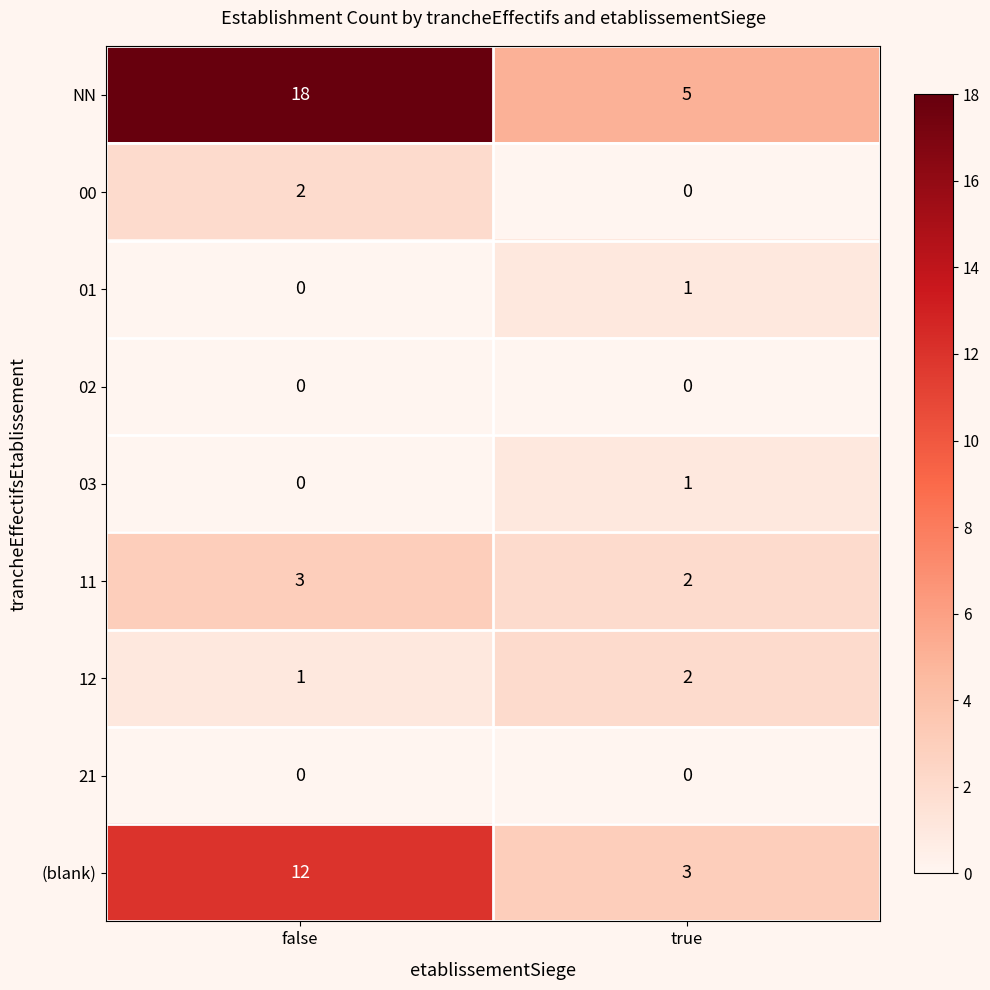

At which category is the sum across all series the highest?

false